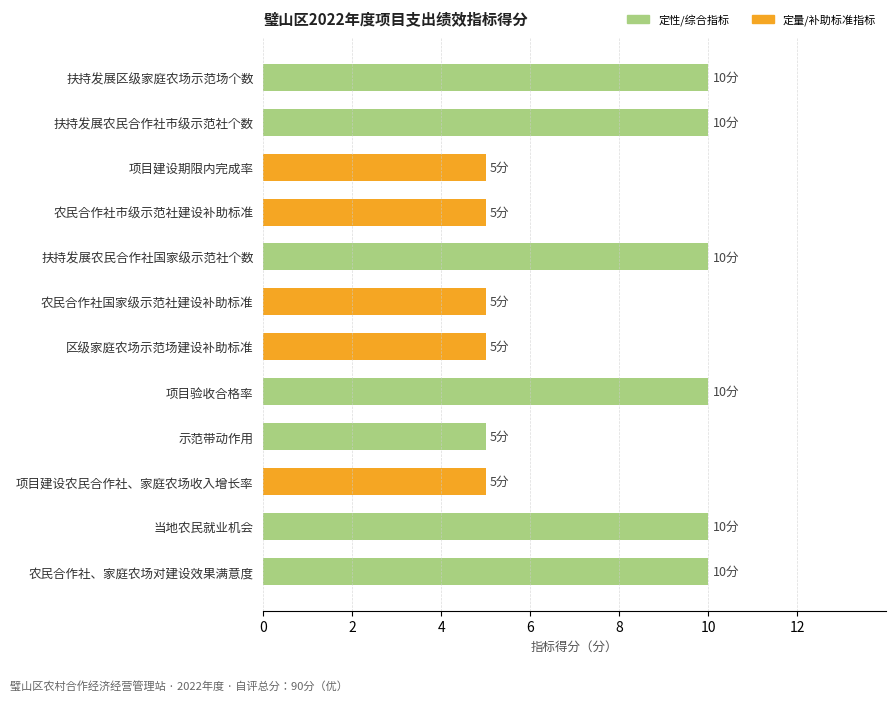

How many values are between 5 and 10?

12